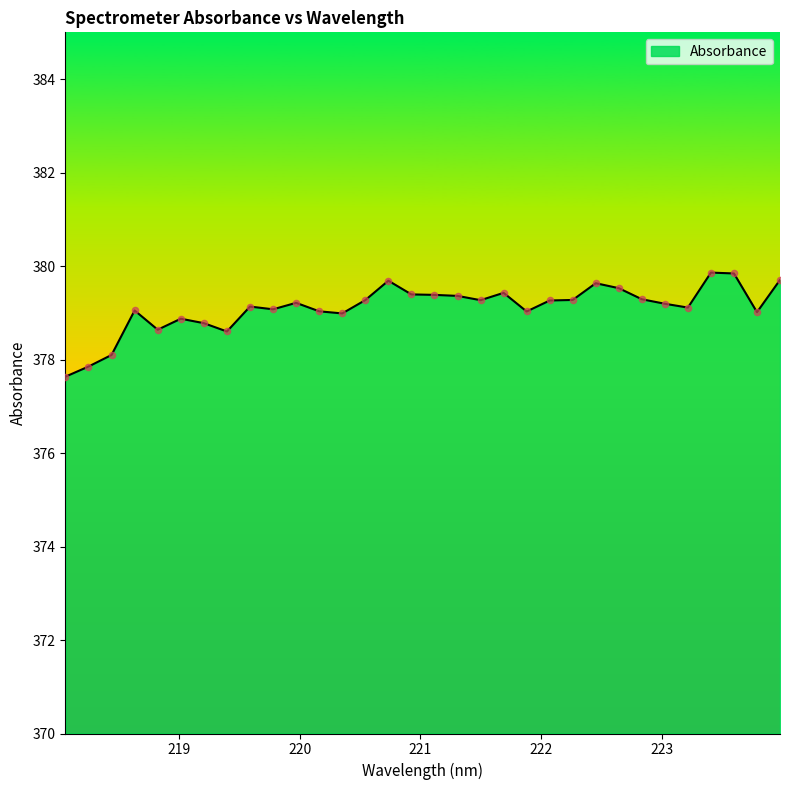

What is the minimum value shown in the chart?

377.6